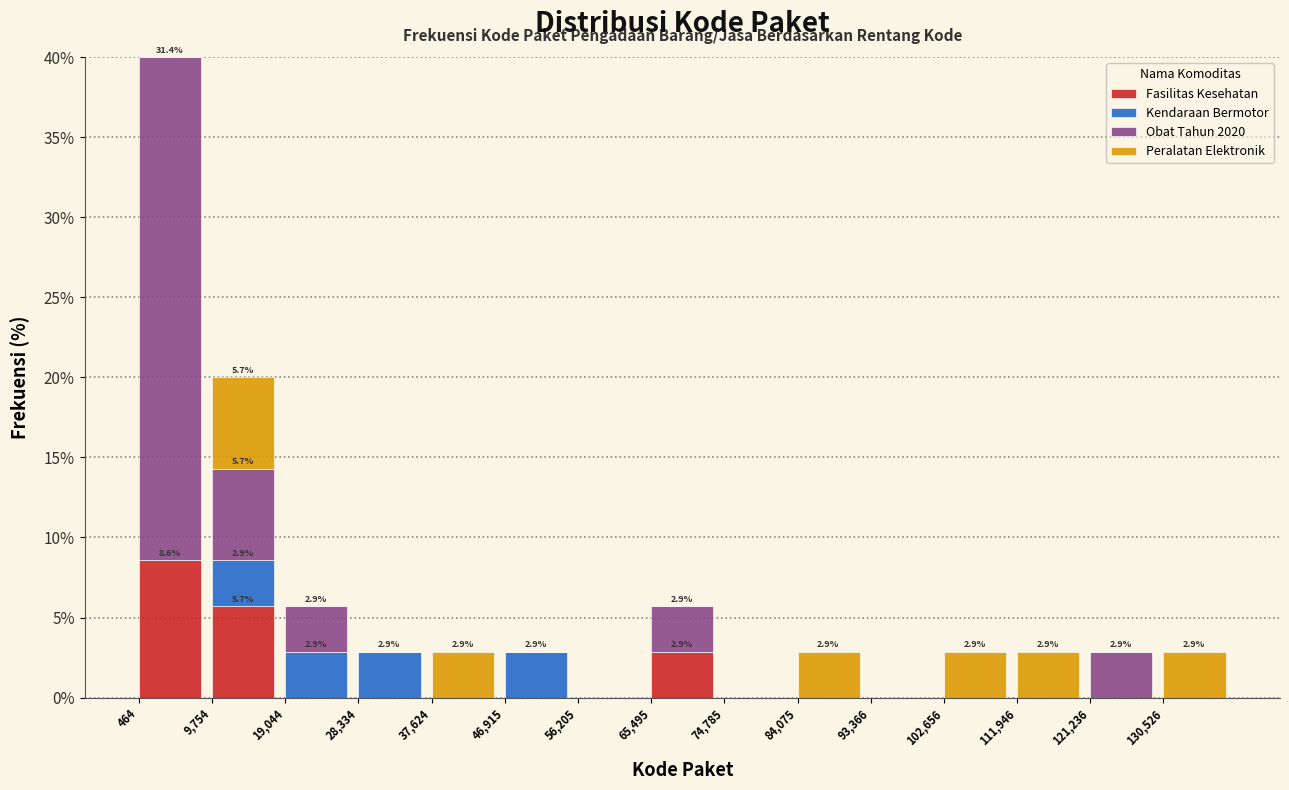

Is it true that Fasilitas Kesehatan equals 0.0 at 56,205?

True